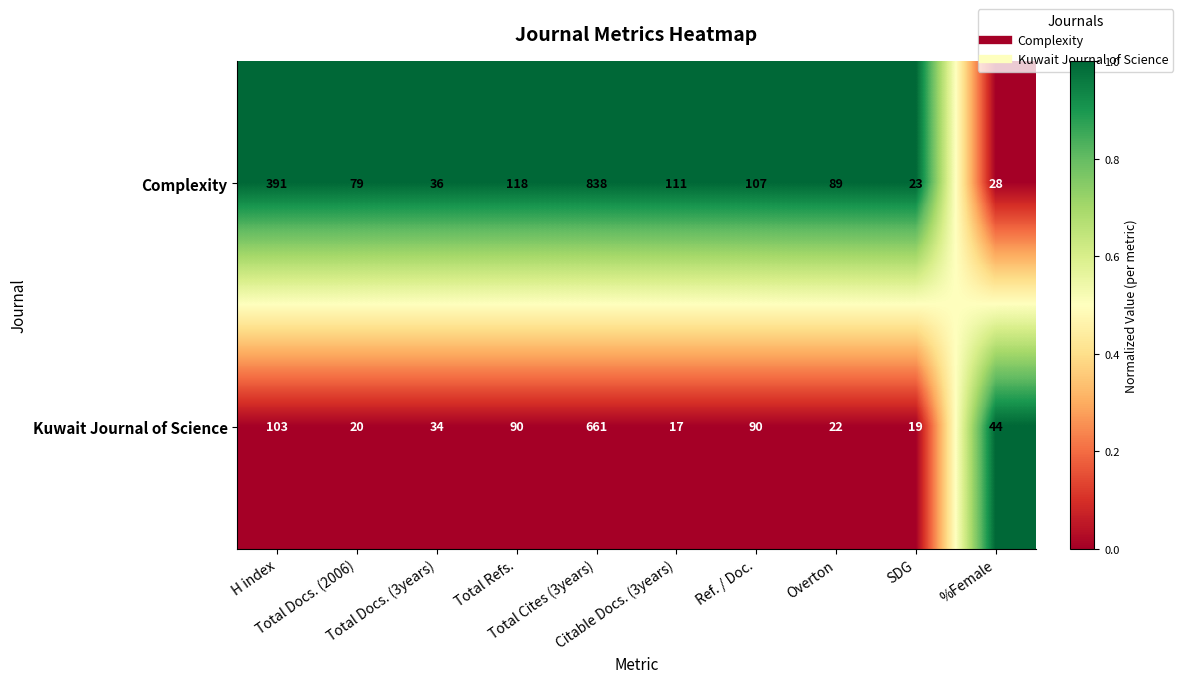

At which category is the sum across all series the highest?

Total Cites (3years)